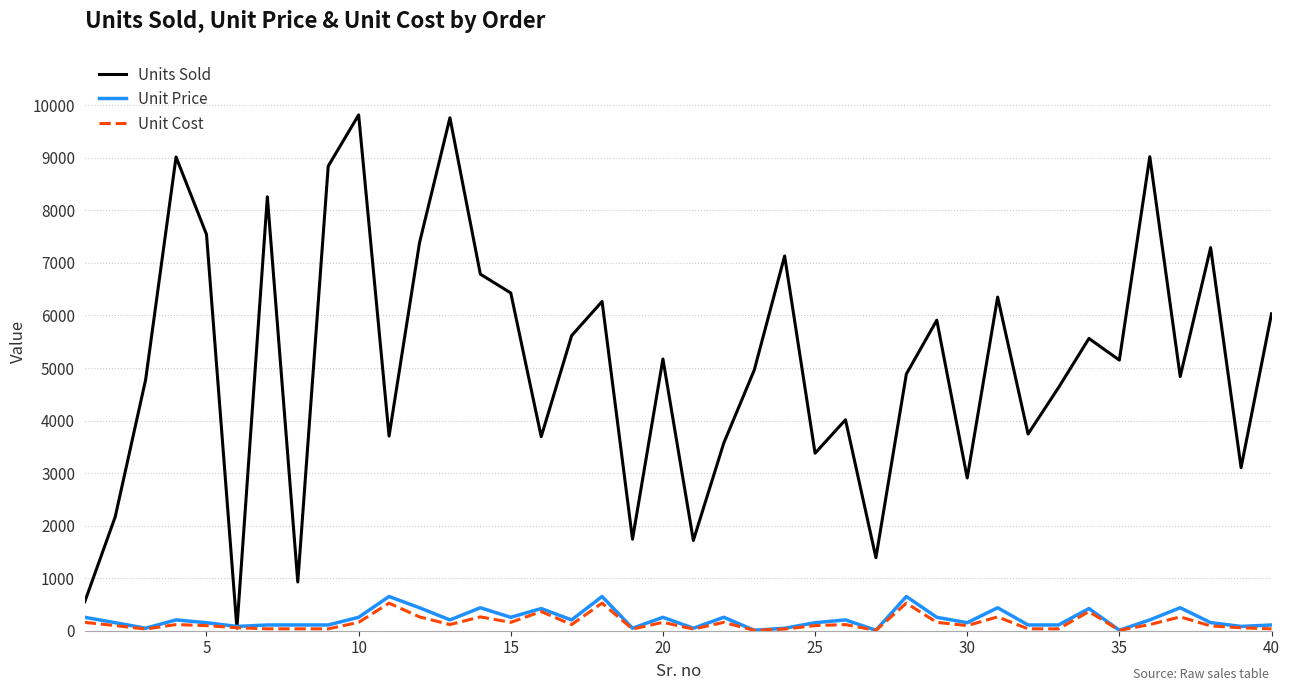

What is the greatest value displayed?

9817.0